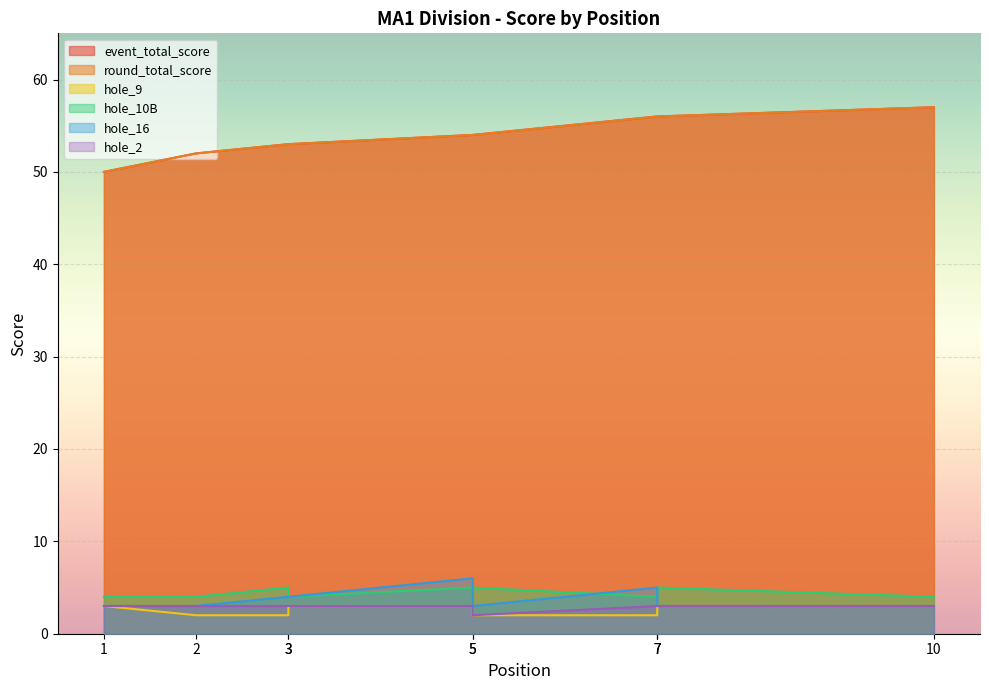

True or false: hole_10B has a value of 2 at 5.

False